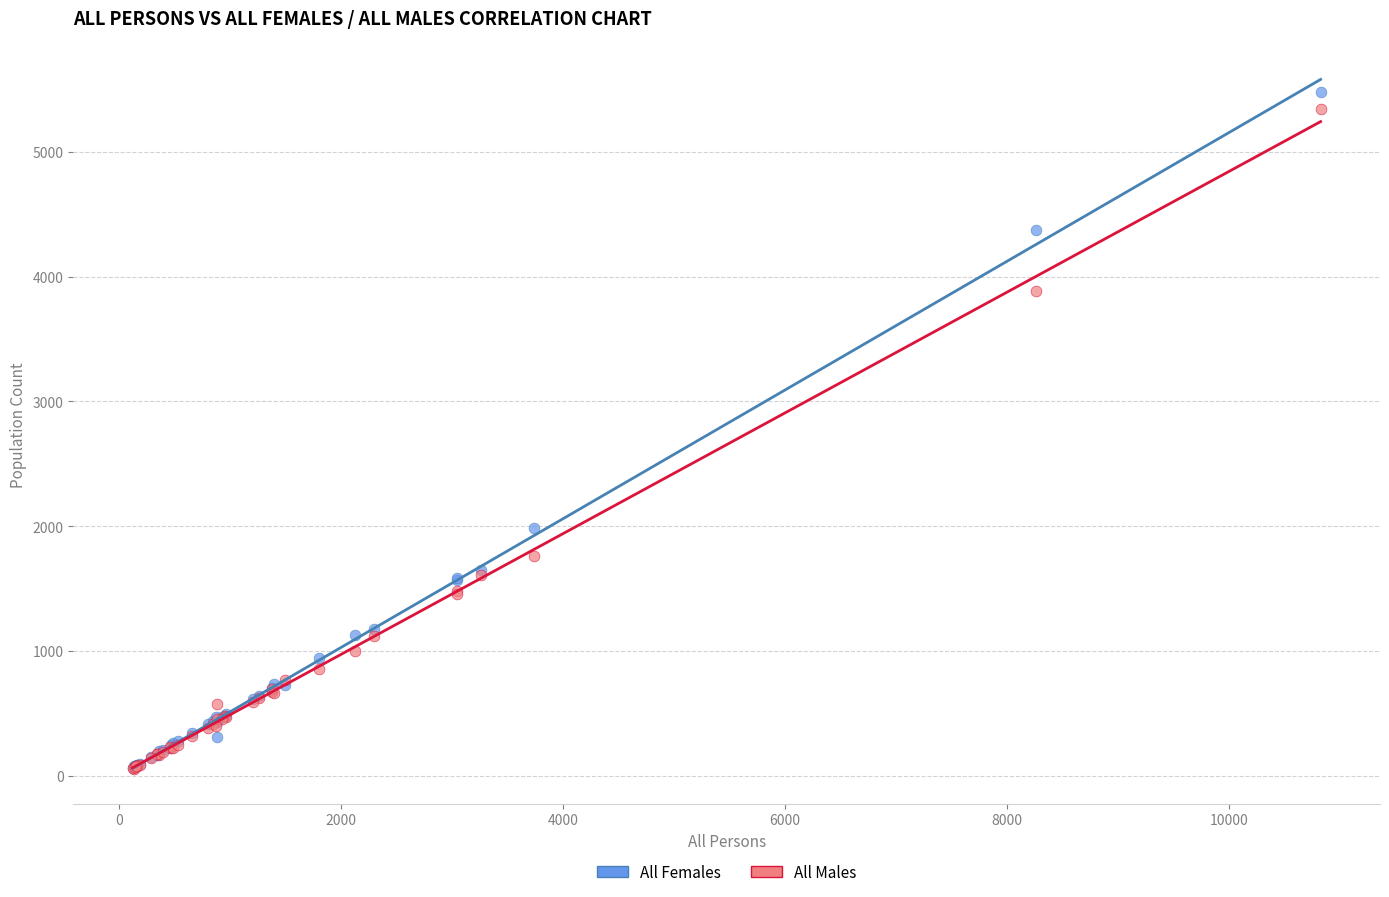

What are all the series names shown in the legend?

All Females, All Males